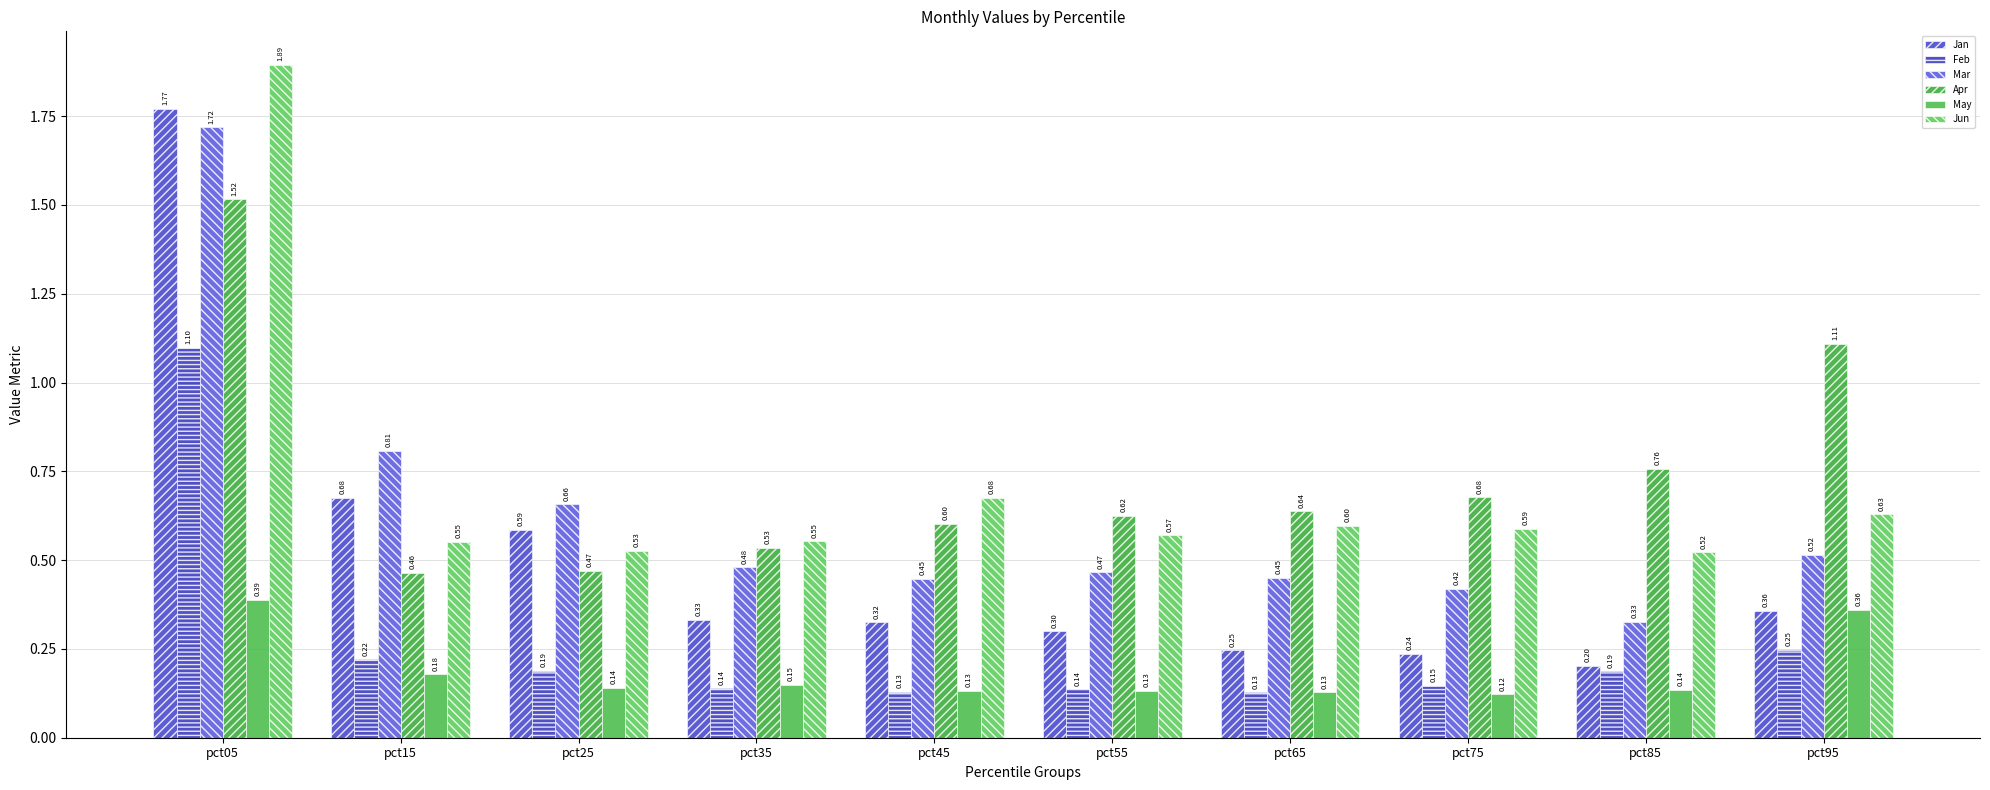

Are the bars horizontal?

No